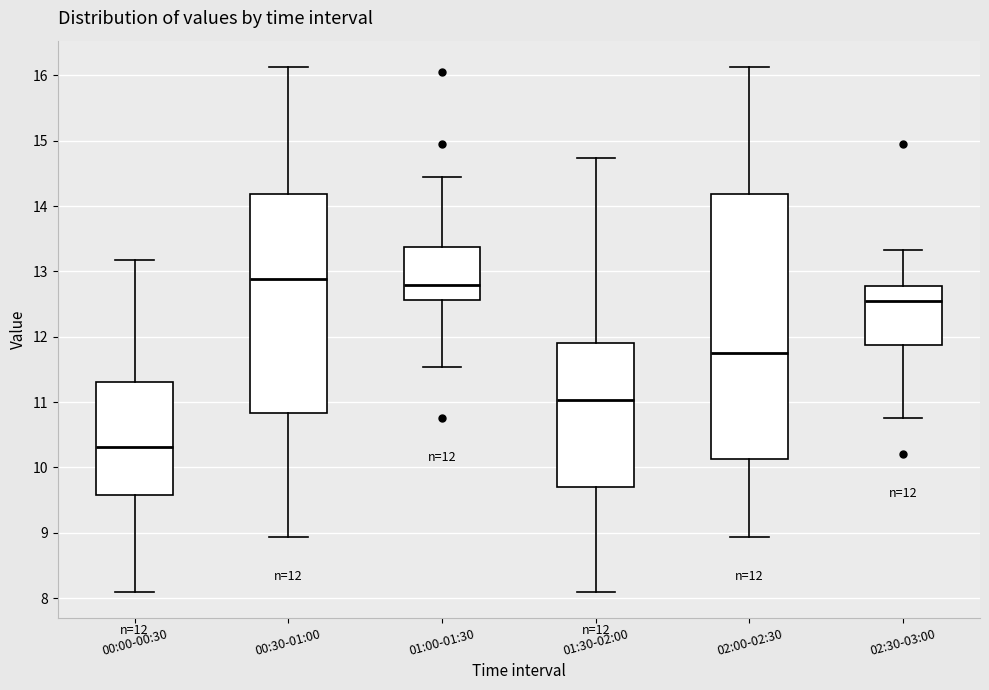

Comparing the boxes themselves (not the whiskers), which one is the tallest?

02:00-02:30